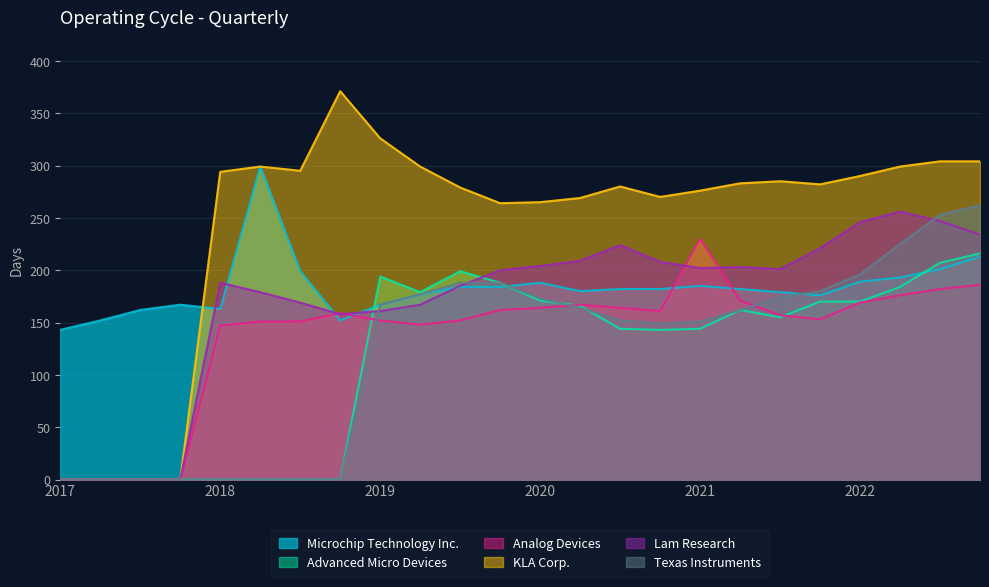

Reading left to right, extract all data points from this chart.

Microchip Technology Inc.: 2022-12-31=213	2022-09-30=201	2022-06-30=193	2022-03-31=189	2021-12-31=176	2021-09-30=179	2021-06-30=182	2021-03-31=185	2020-12-31=182	2020-09-30=182	2020-06-30=180	2020-03-31=188	2019-12-31=184	2019-09-30=184	2019-06-30=177	2019-03-31=167	2018-12-31=152	2018-09-30=199	2018-06-30=299	2018-03-31=163	2017-12-31=167	2017-09-30=162	2017-06-30=152	2017-03-31=143
Advanced Micro Devices: 2022-12-31=216	2022-09-30=207	2022-06-30=184	2022-03-31=170	2021-12-31=170	2021-09-30=155	2021-06-30=162	2021-03-31=144	2020-12-31=143	2020-09-30=144	2020-06-30=166	2020-03-31=171	2019-12-31=188	2019-09-30=199	2019-06-30=179	2019-03-31=194	2018-12-31=0	2018-09-30=0	2018-06-30=0	2018-03-31=0	2017-12-31=0	2017-09-30=0	2017-06-30=0	2017-03-31=0
Analog Devices: 2022-12-31=186	2022-09-30=182	2022-06-30=176	2022-03-31=169	2021-12-31=153	2021-09-30=157	2021-06-30=171	2021-03-31=230	2020-12-31=161	2020-09-30=164	2020-06-30=167	2020-03-31=164	2019-12-31=162	2019-09-30=152	2019-06-30=148	2019-03-31=152	2018-12-31=159	2018-09-30=151	2018-06-30=151	2018-03-31=147	2017-12-31=0	2017-09-30=0	2017-06-30=0	2017-03-31=0
KLA Corp.: 2022-12-31=304	2022-09-30=304	2022-06-30=299	2022-03-31=290	2021-12-31=282	2021-09-30=285	2021-06-30=283	2021-03-31=276	2020-12-31=270	2020-09-30=280	2020-06-30=269	2020-03-31=265	2019-12-31=264	2019-09-30=279	2019-06-30=299	2019-03-31=326	2018-12-31=371	2018-09-30=295	2018-06-30=299	2018-03-31=294	2017-12-31=0	2017-09-30=0	2017-06-30=0	2017-03-31=0
Lam Research: 2022-12-31=234	2022-09-30=247	2022-06-30=256	2022-03-31=246	2021-12-31=221	2021-09-30=201	2021-06-30=203	2021-03-31=202	2020-12-31=208	2020-09-30=224	2020-06-30=209	2020-03-31=204	2019-12-31=200	2019-09-30=185	2019-06-30=167	2019-03-31=161	2018-12-31=158	2018-09-30=169	2018-06-30=179	2018-03-31=188	2017-12-31=0	2017-09-30=0	2017-06-30=0	2017-03-31=0
Texas Instruments: 2022-12-31=262	2022-09-30=253	2022-06-30=225	2022-03-31=196	2021-12-31=180	2021-09-30=174	2021-06-30=162	2021-03-31=151	2020-12-31=149	2020-09-30=152	2020-06-30=164	2020-03-31=173	2019-12-31=188	2019-09-30=188	2019-06-30=177	2019-03-31=167	2018-12-31=0	2018-09-30=0	2018-06-30=0	2018-03-31=0	2017-12-31=0	2017-09-30=0	2017-06-30=0	2017-03-31=0